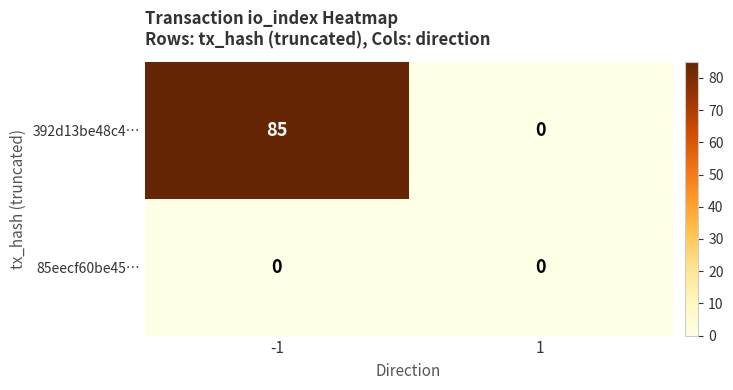

What is the total value across all series at -1?

85